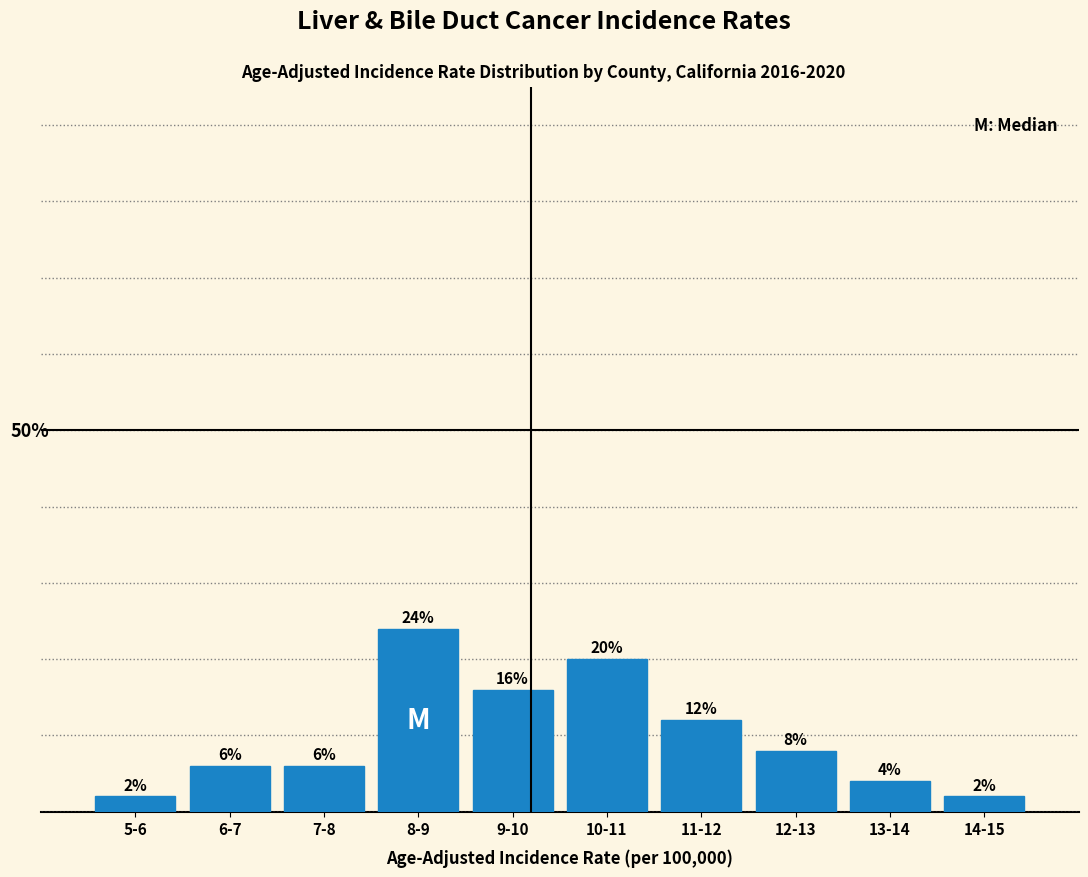

Which category has the highest value across all series?

8-9